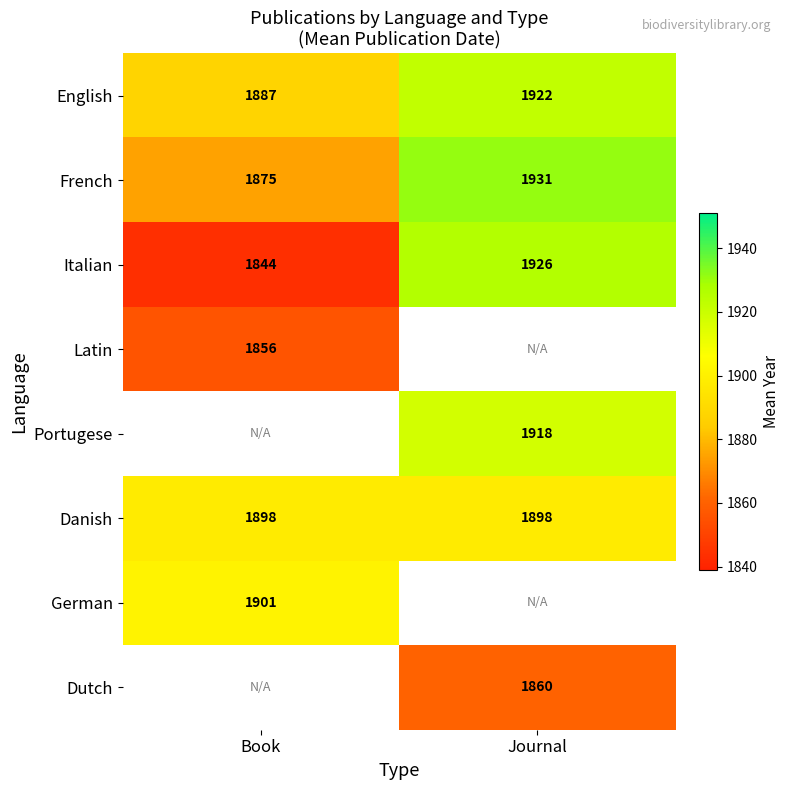

What value does the Danish series have at Journal?

1898.0